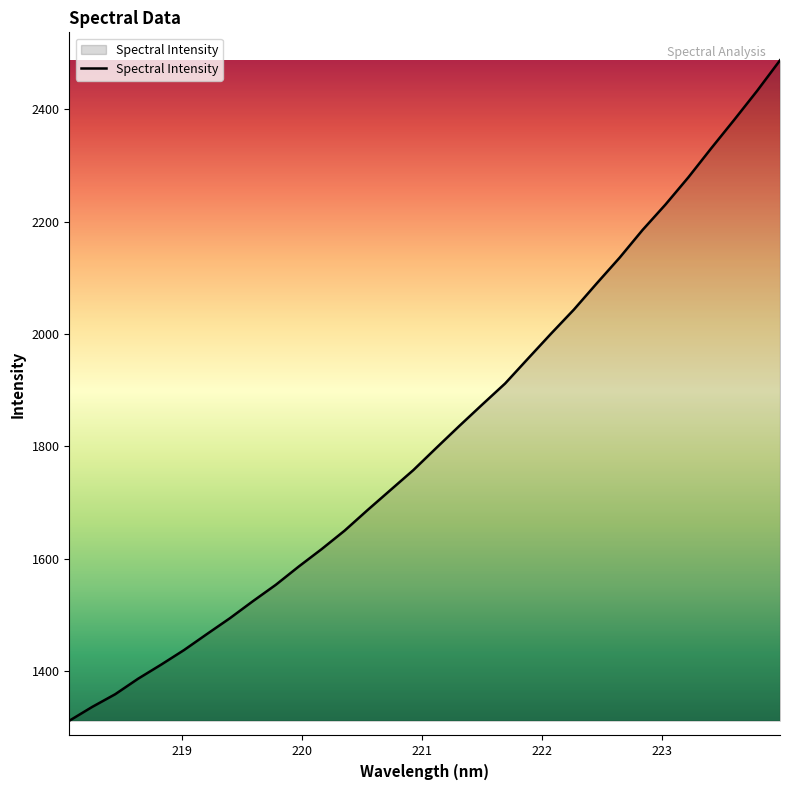

What is the minimum value shown in the chart?

1311.7